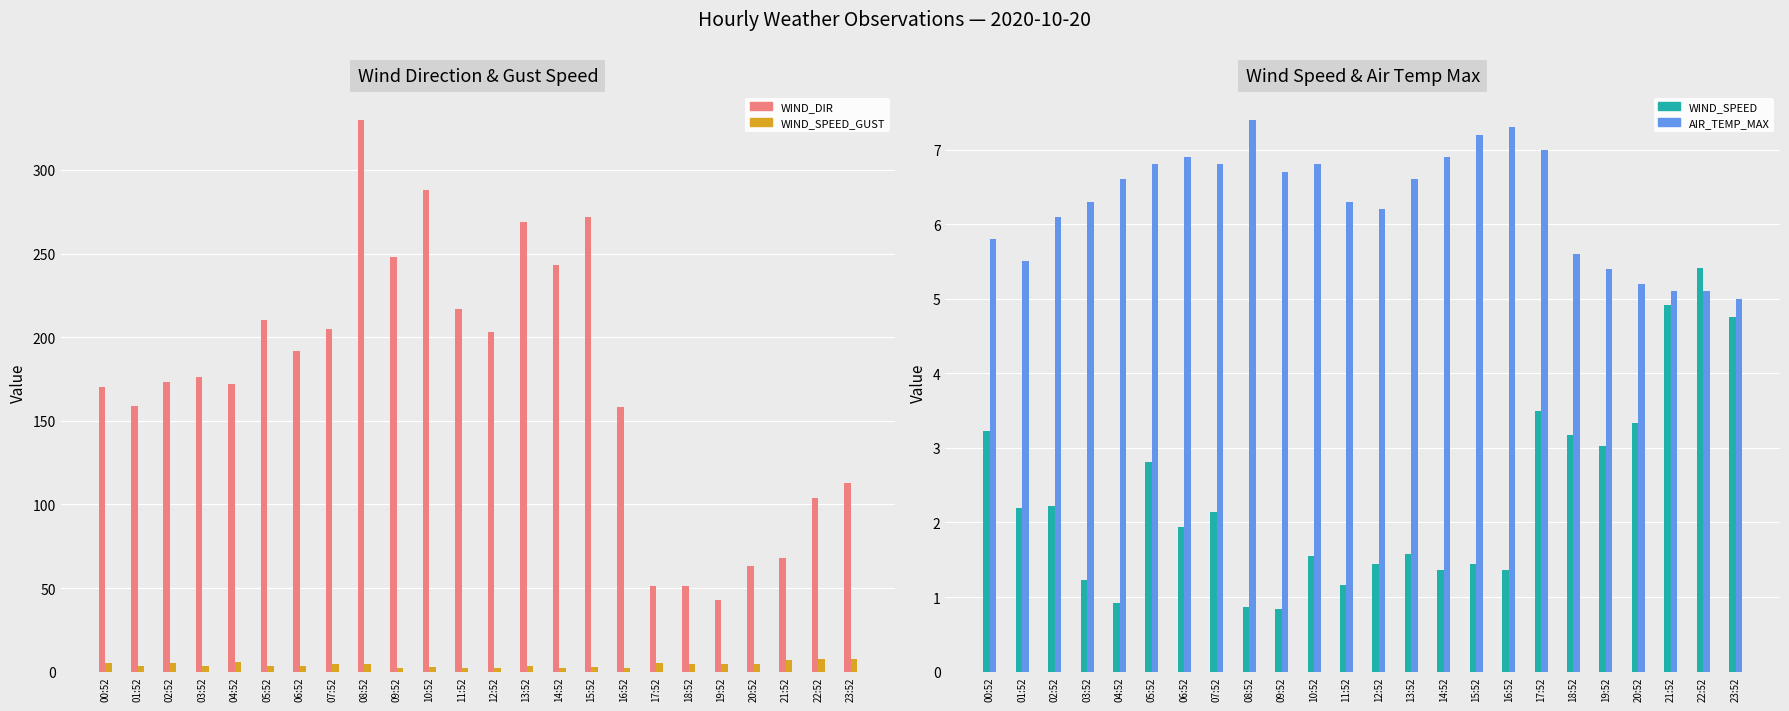

Which has a higher value, 06:52 or 05:52?

05:52